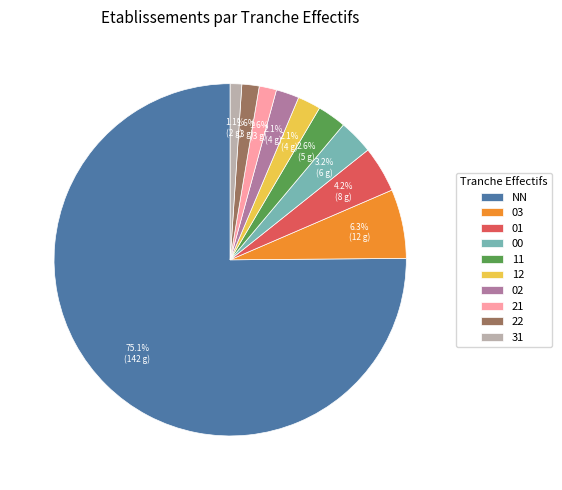

Does NN account for over 50% of the chart?

Yes